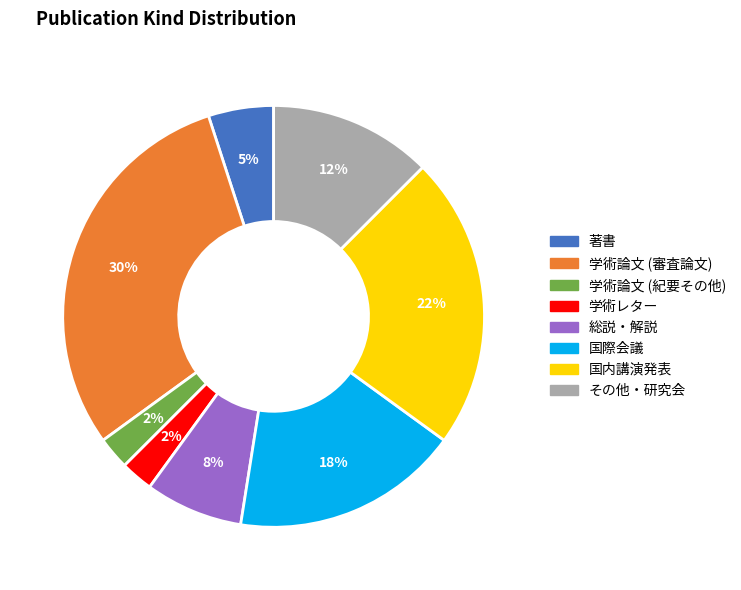

Does any single category account for the majority?

No